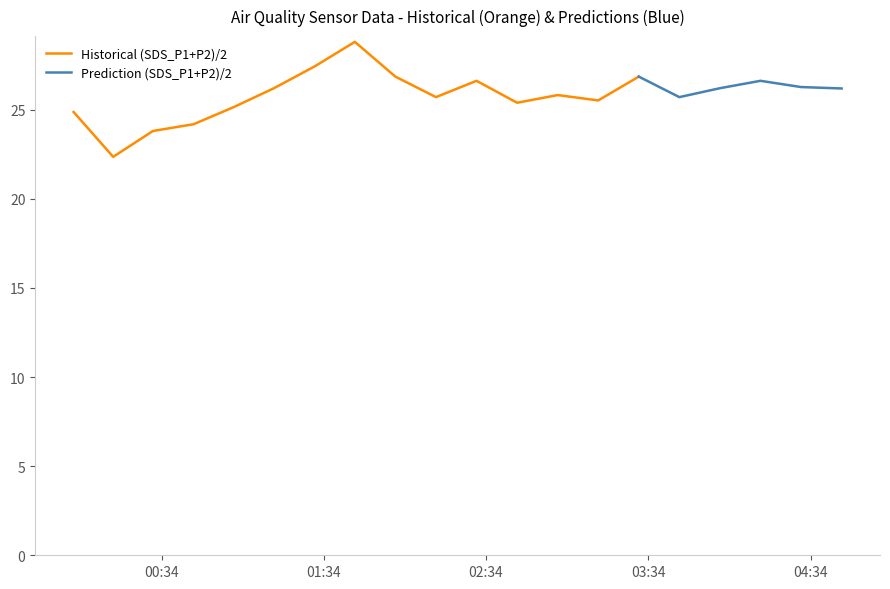

Does the chart display data point markers on the line(s)?

No